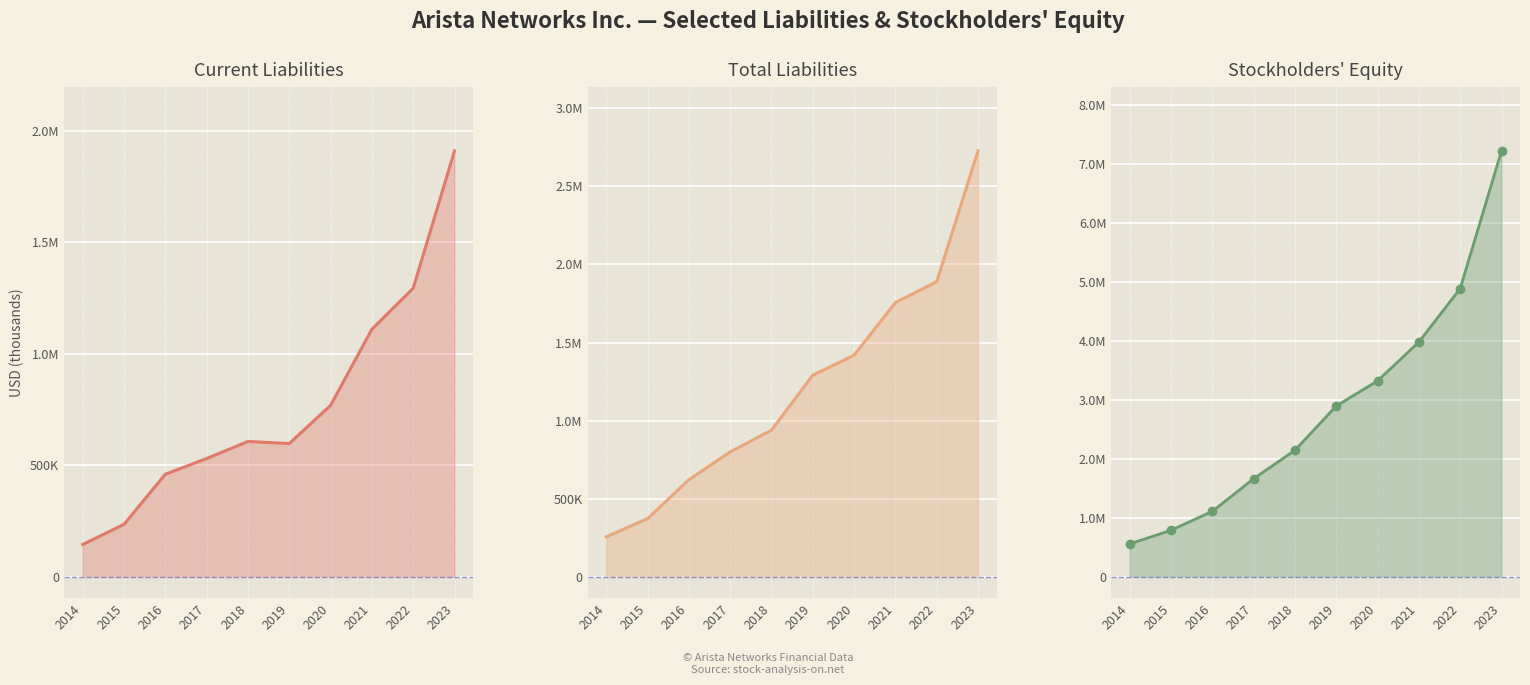

True or false: Current liabilities and Stockholders equity cross at least once.

False